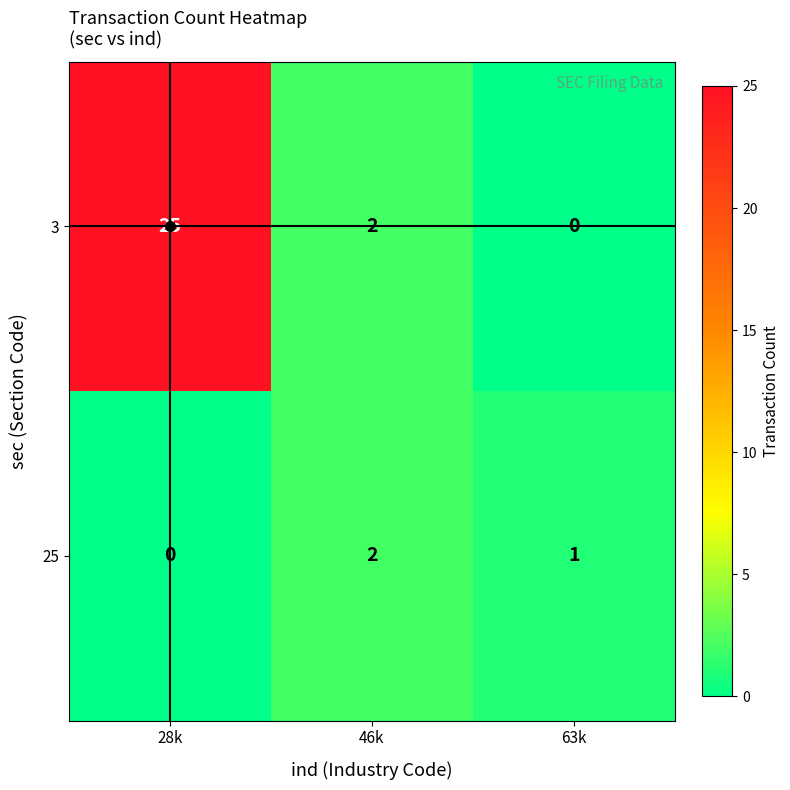

The value of 3 at 63k is 8. True or false?

False